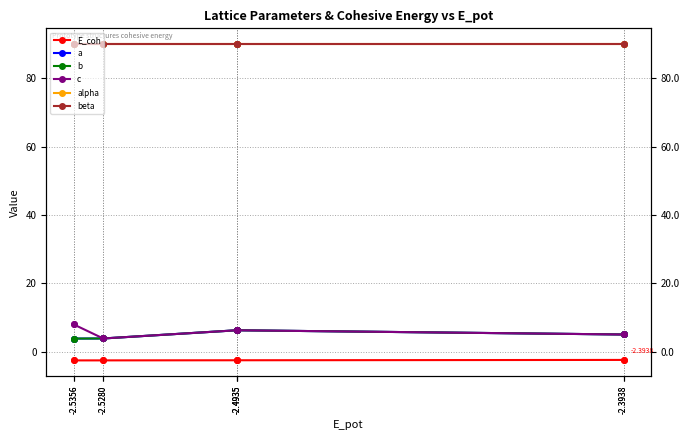

What is the difference between the b values at -2.4935 and -2.5356?

2.4